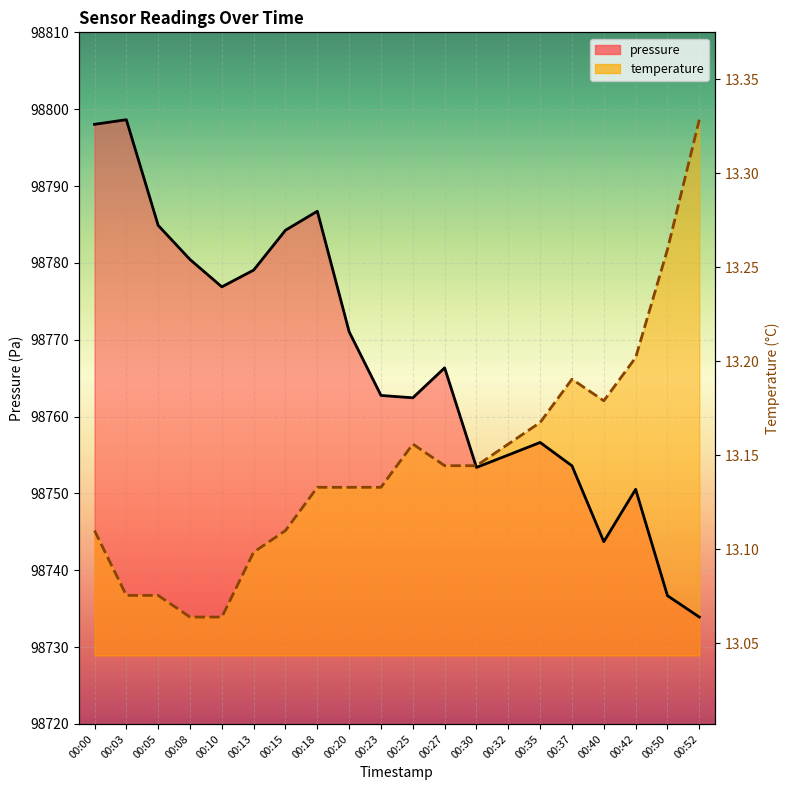

In temperature, how many points are higher than both neighbors (excluding endpoints)?

2